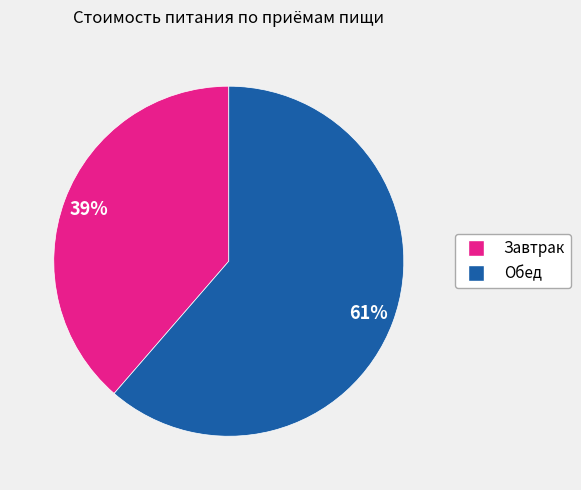

Between Обед and Завтрак, which is larger?

Обед